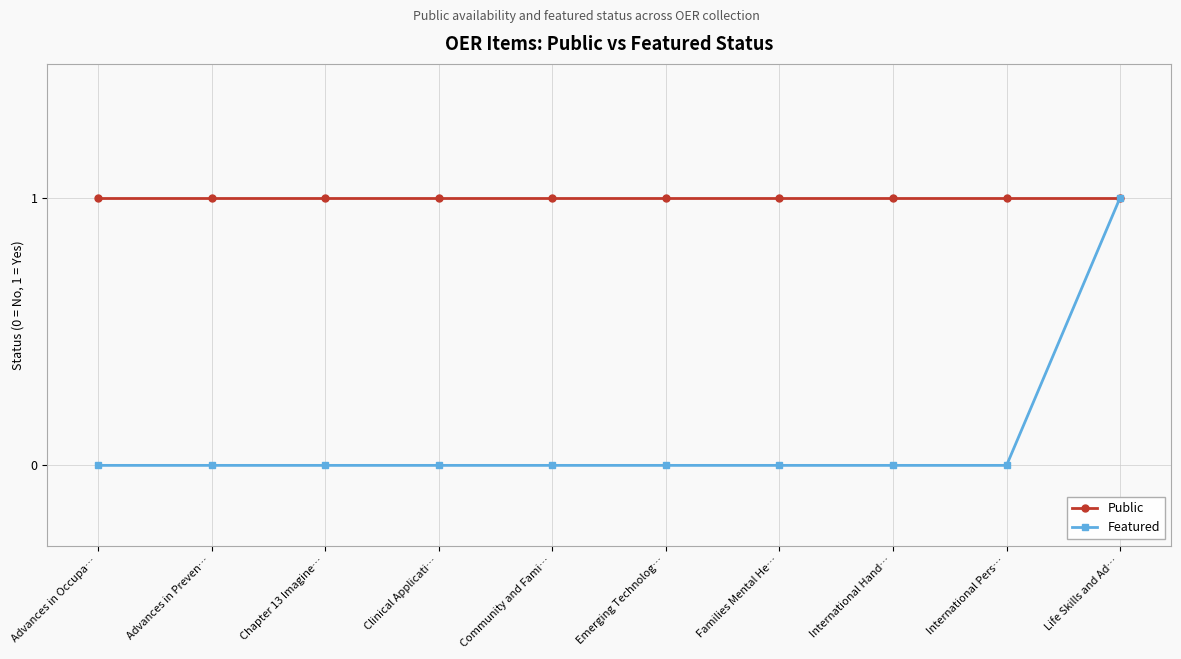

Between Community and Fami… and Life Skills and Ad…, which series saw the biggest shift?

Featured